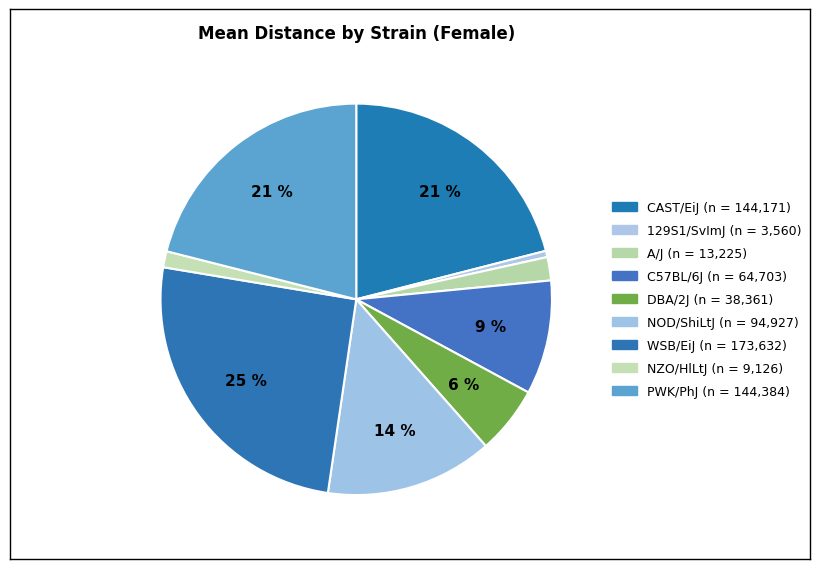

Count the number of slices in the pie.

9